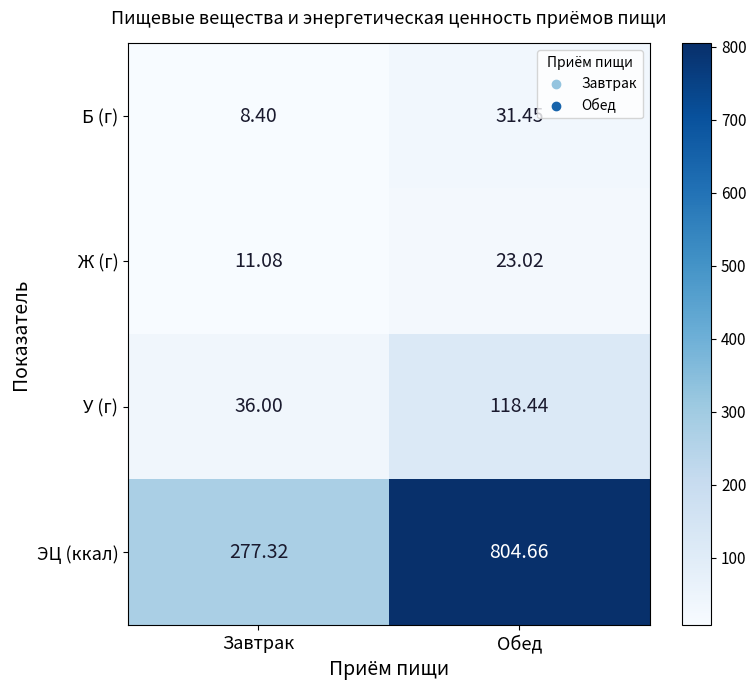

Which category has the highest value across all series?

Обед